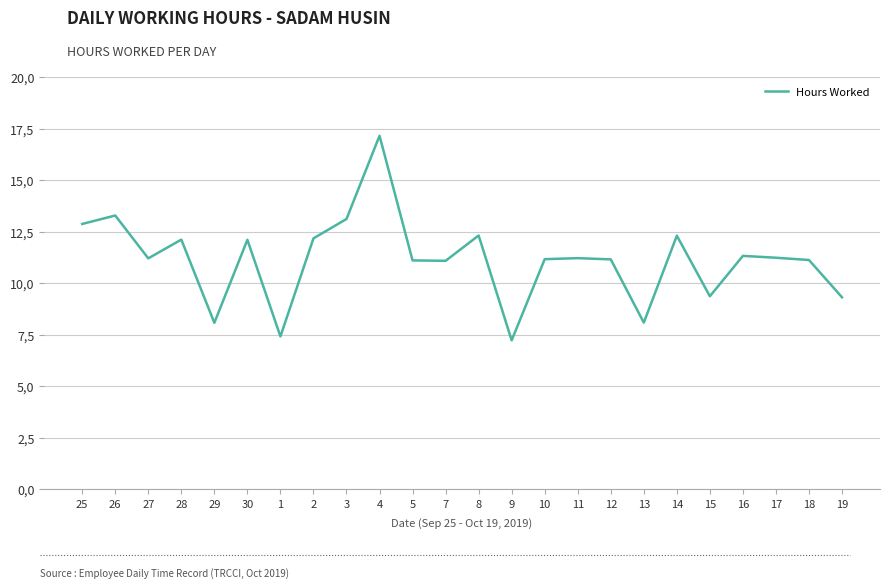

How many interior local valleys (lower than both neighbors) does the data have?

7